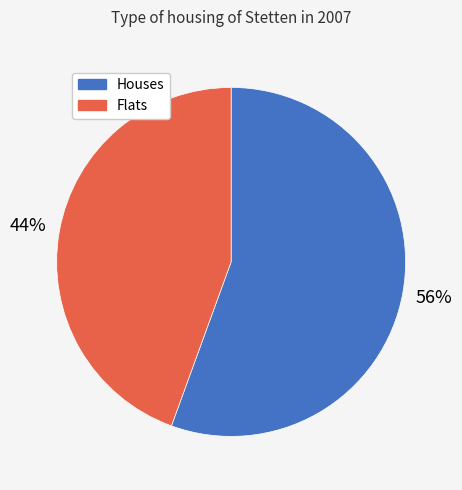

Is there any slice that represents more than half of the pie?

Yes